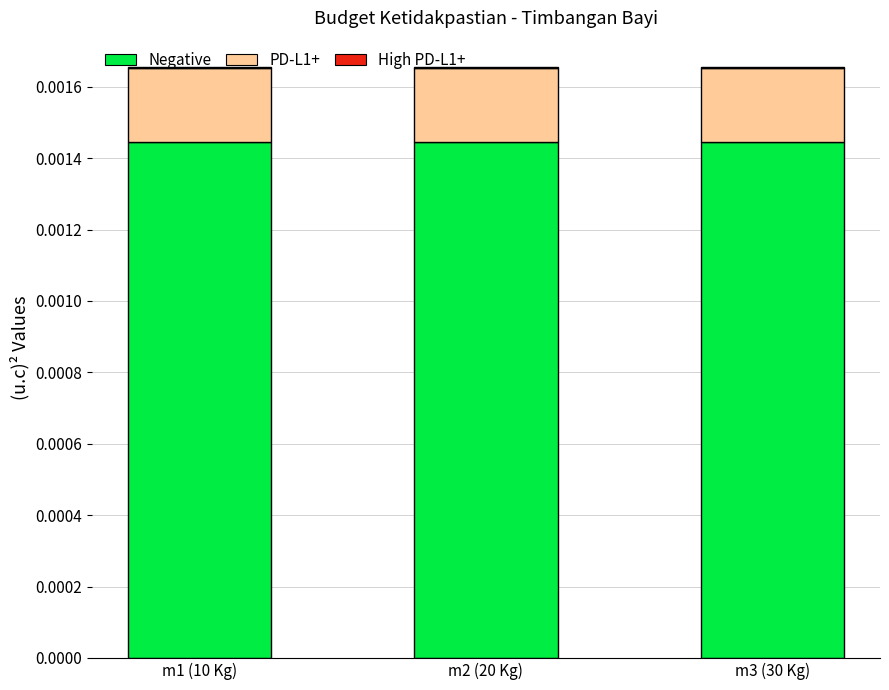

The High PD-L1+ series shows 0.0 at m1 (10 Kg). True or false?

False